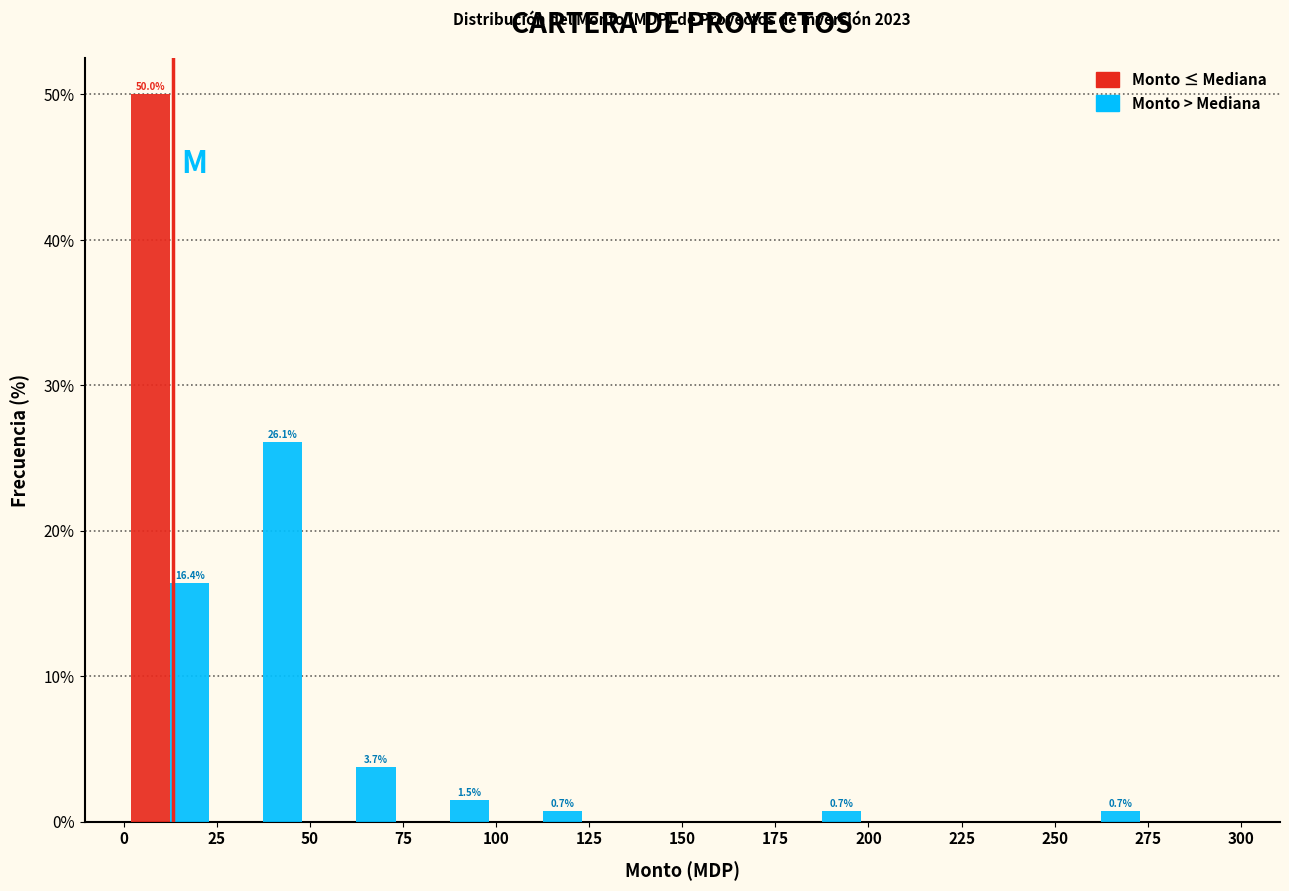

In the Monto ≤ Mediana series, which range on the x-axis has the tallest bar?

0 to 25